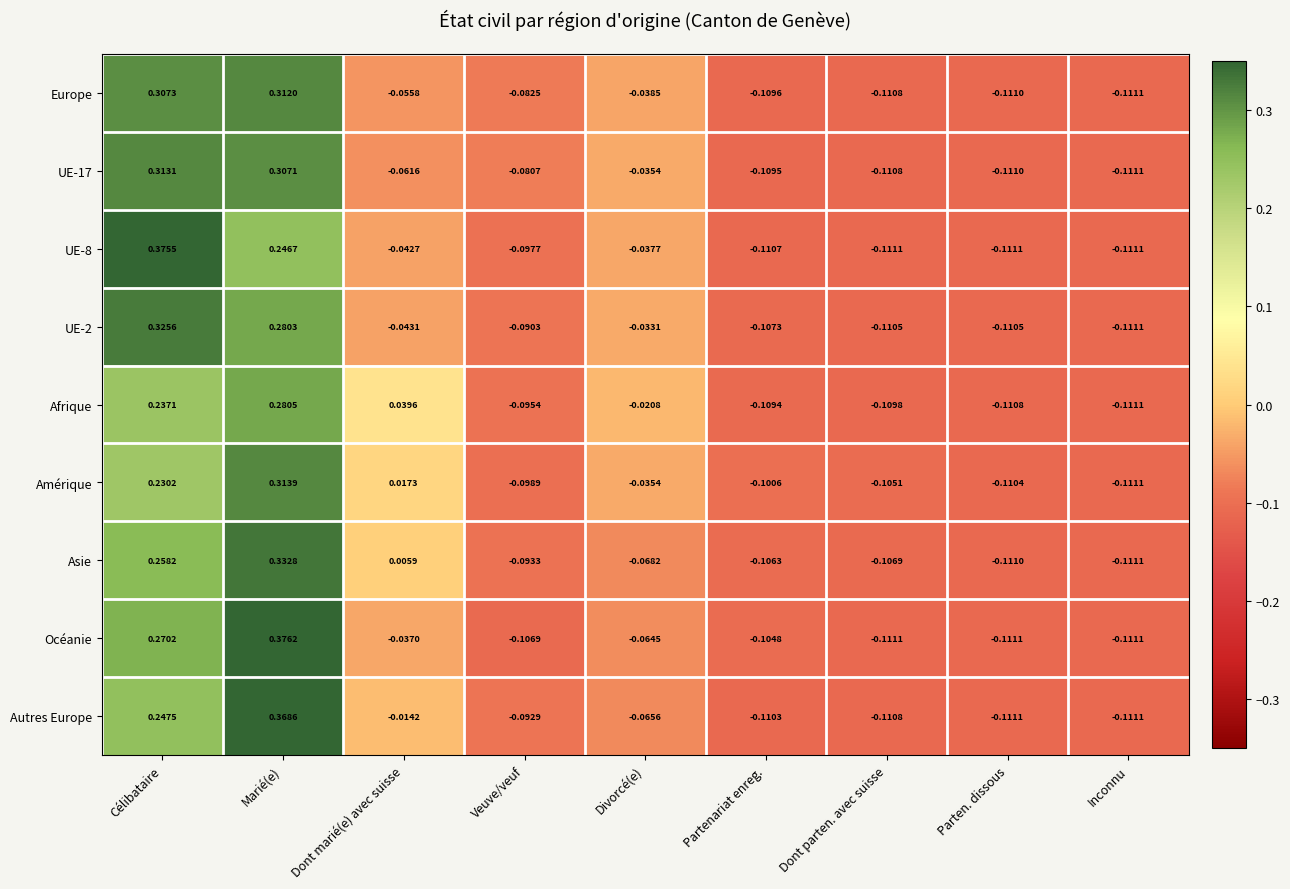

At which category is the sum across all series the highest?

Marié(e)